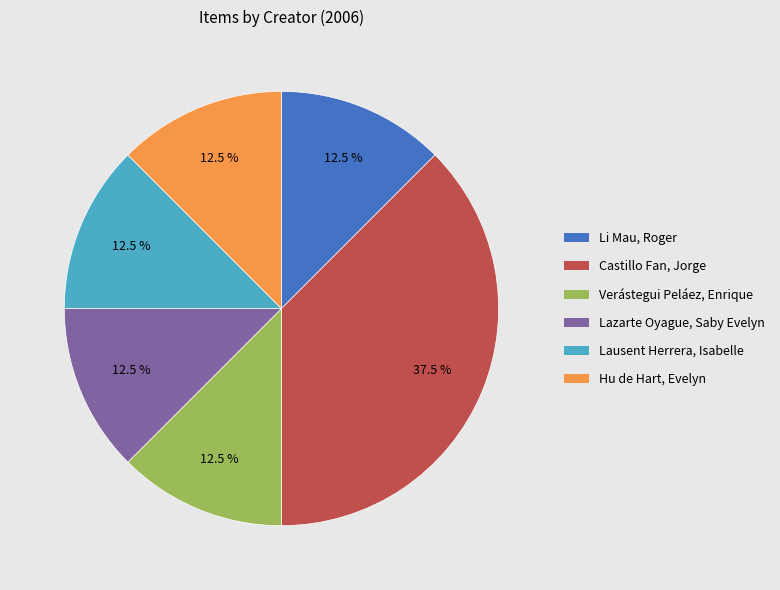

How many slices are in this pie chart?

6